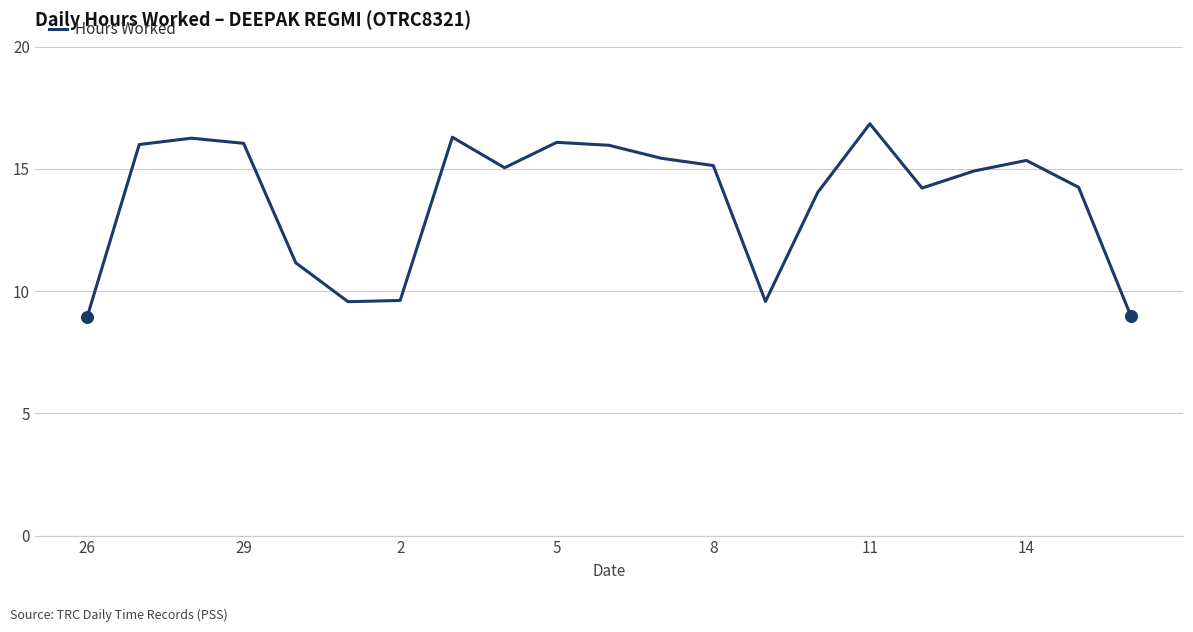

What is the maximum value shown in the chart?

16.9